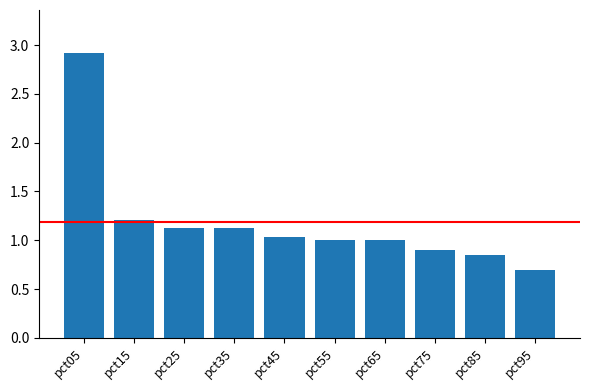

True or false: the data shows 1.0 at pct65.

True